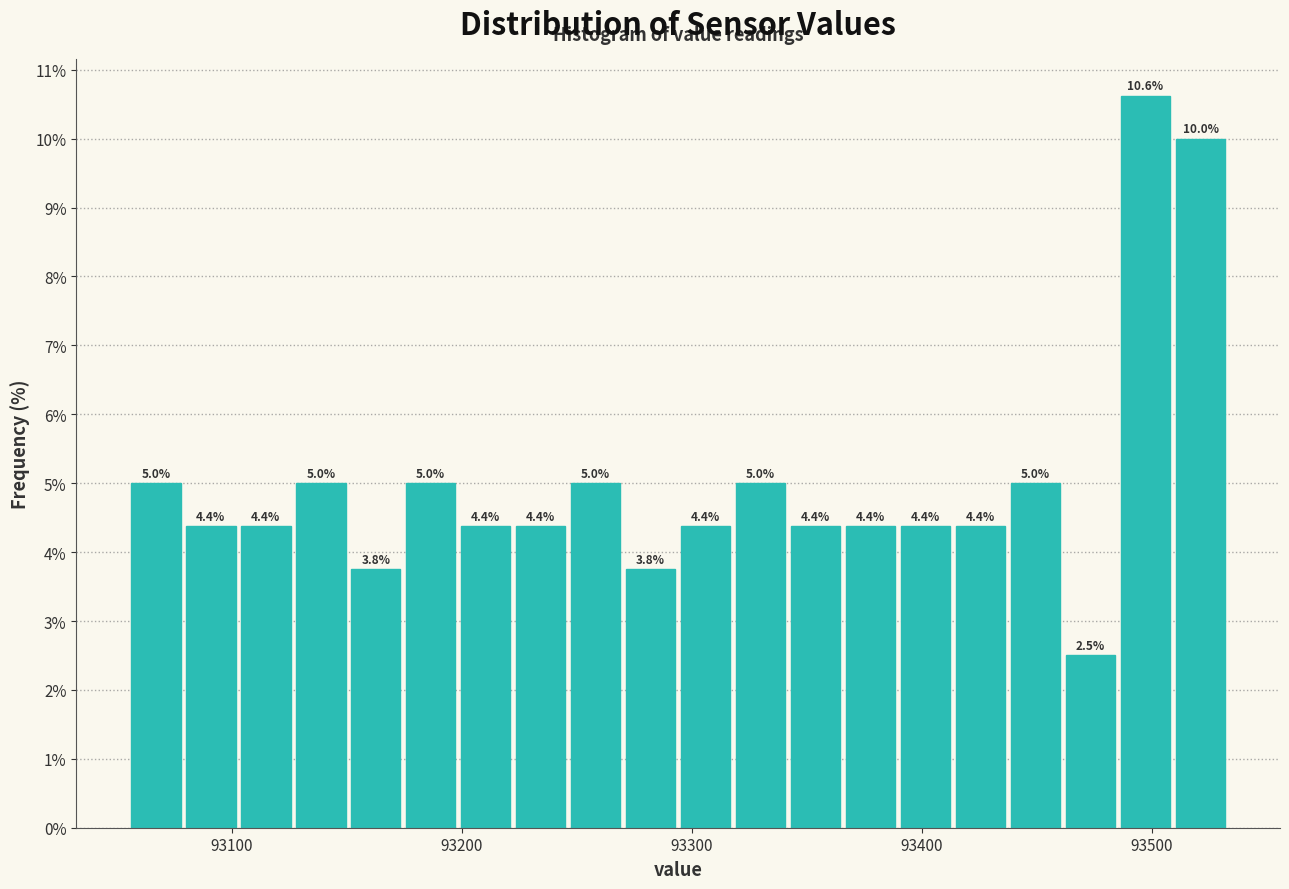

Around what value on the x-axis is the tallest bar? Give the approximate position of its centre, as read against the axis.

93500